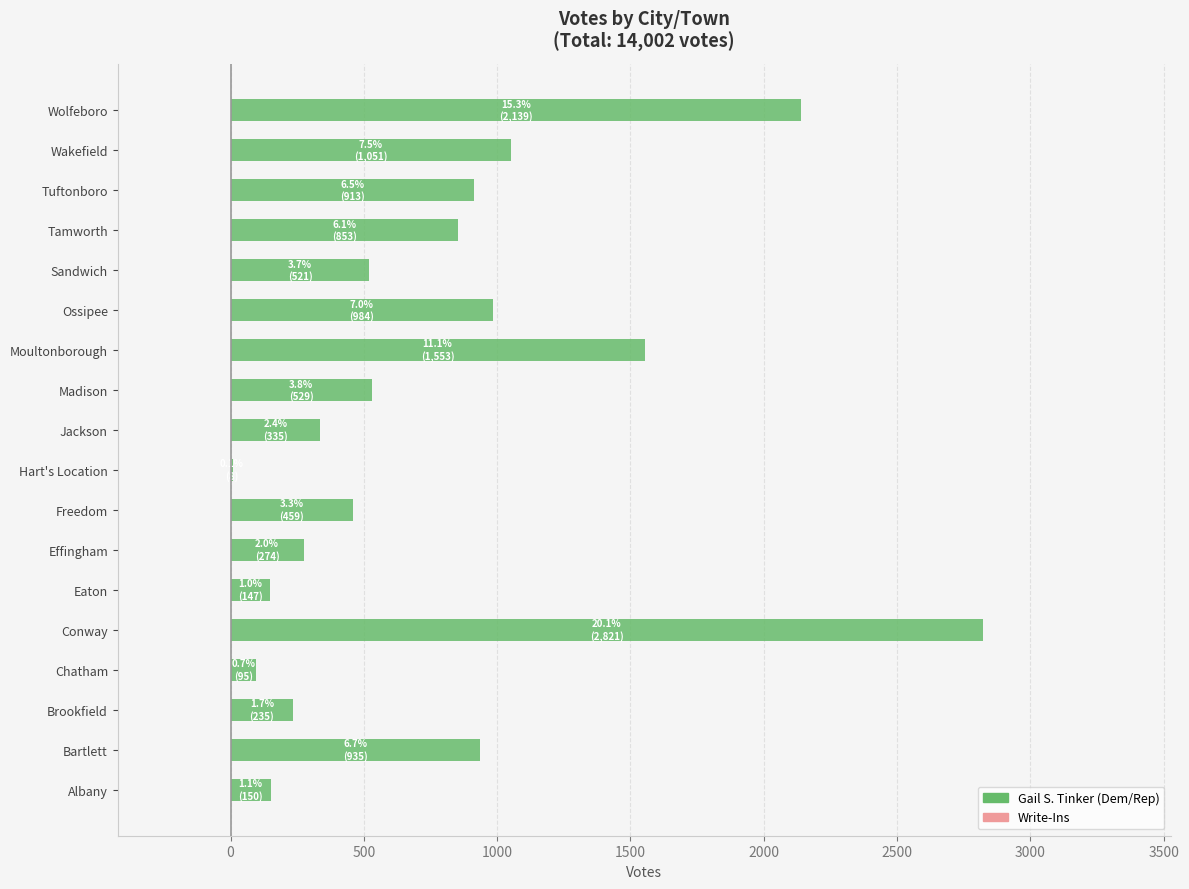

Approximately how many times larger is the value at Wakefield compared to Freedom?

2.3